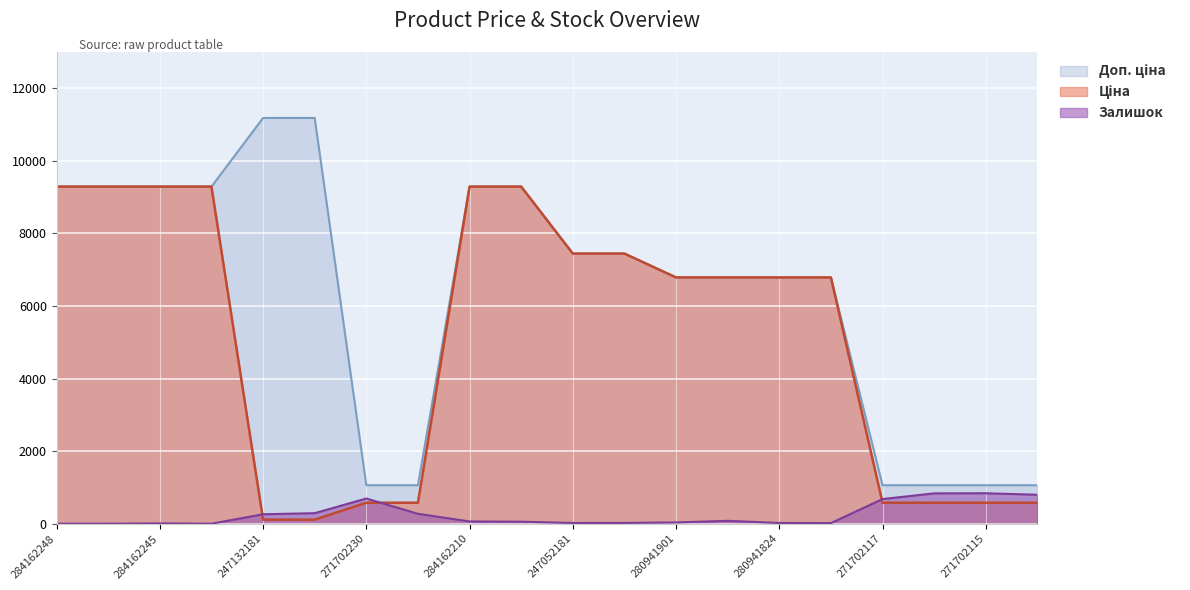

The Доп. ціна series shows 6787.1 at 280941901. True or false?

True